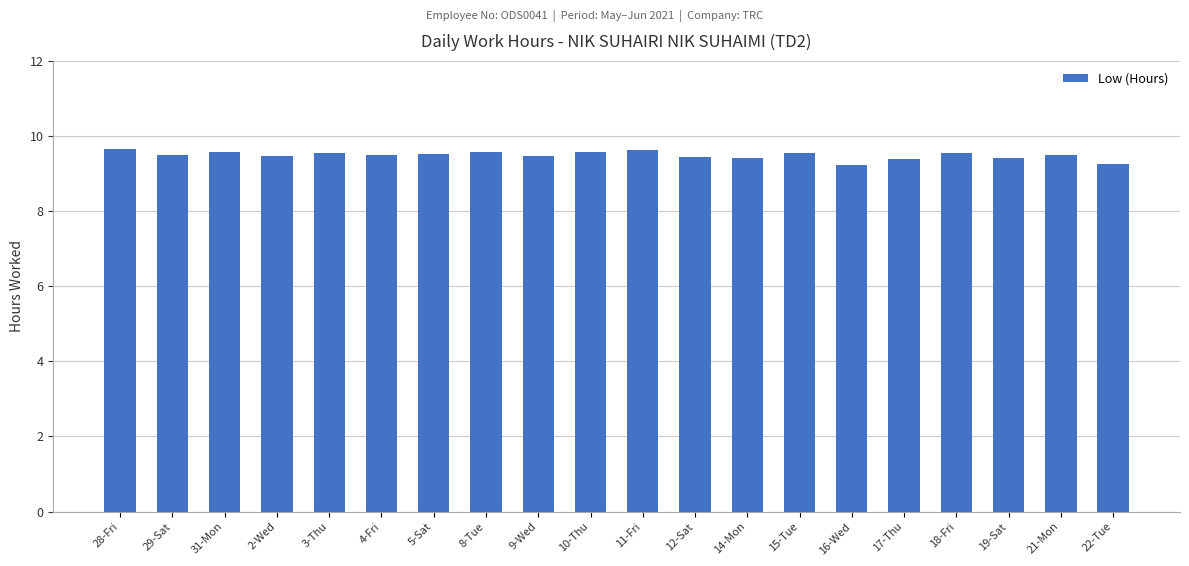

What is the value of the 11th bar from the left?

9.6